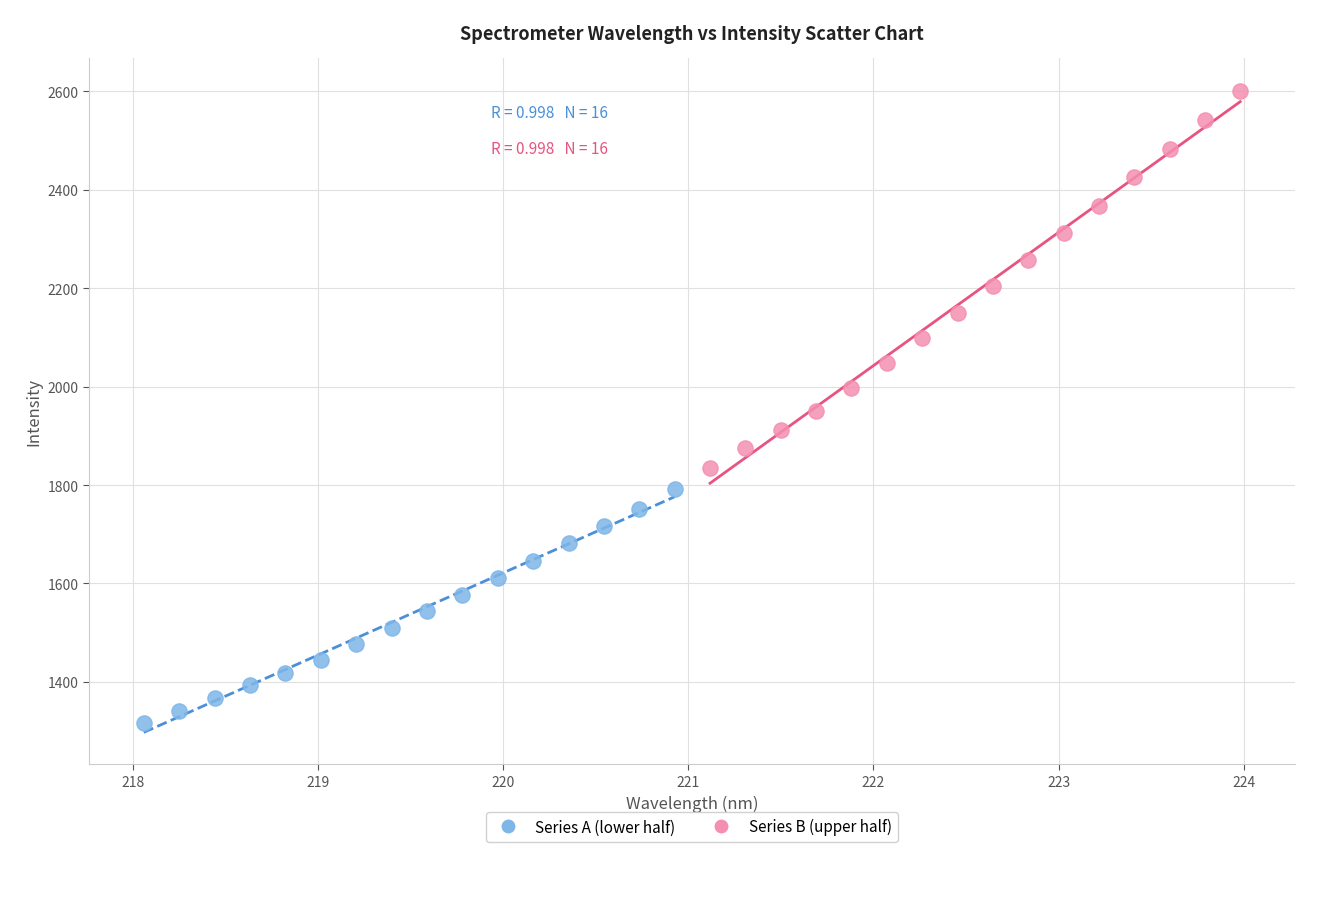

Which series reaches the minimum Y coordinate?

Series A (lower half)